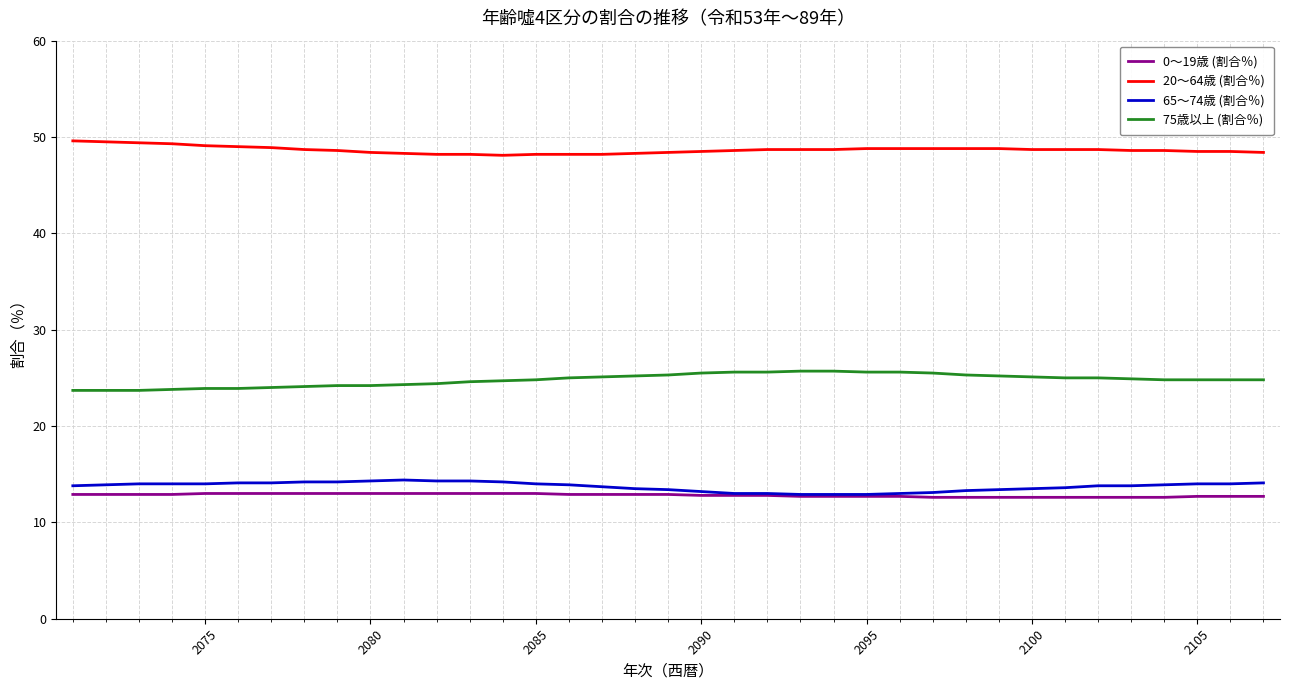

What is the maximum value shown in the chart?

49.6